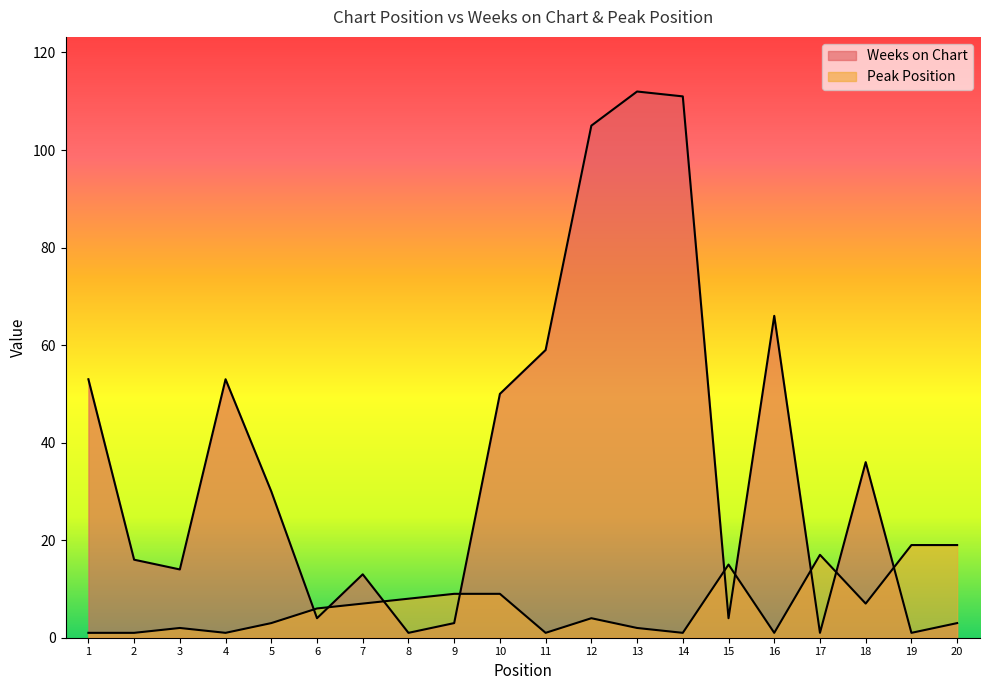

True or false: Weeks on Chart has a value of 5 at 9.

False